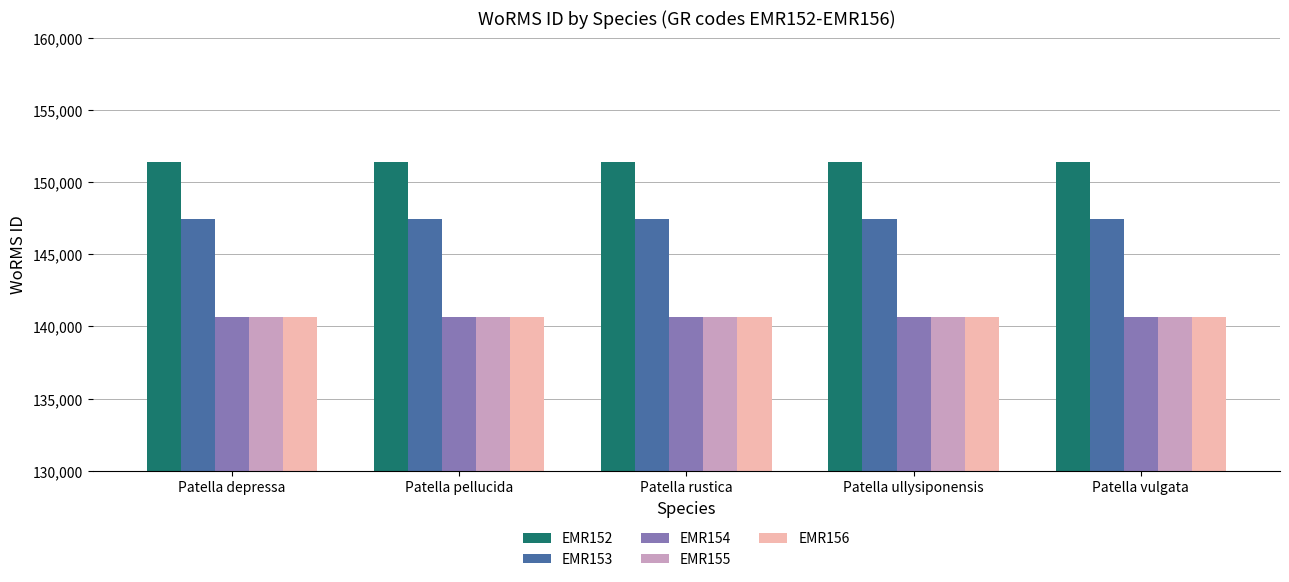

Is the value of EMR153 at Patella vulgata greater than the value of EMR156 at Patella vulgata?

Yes